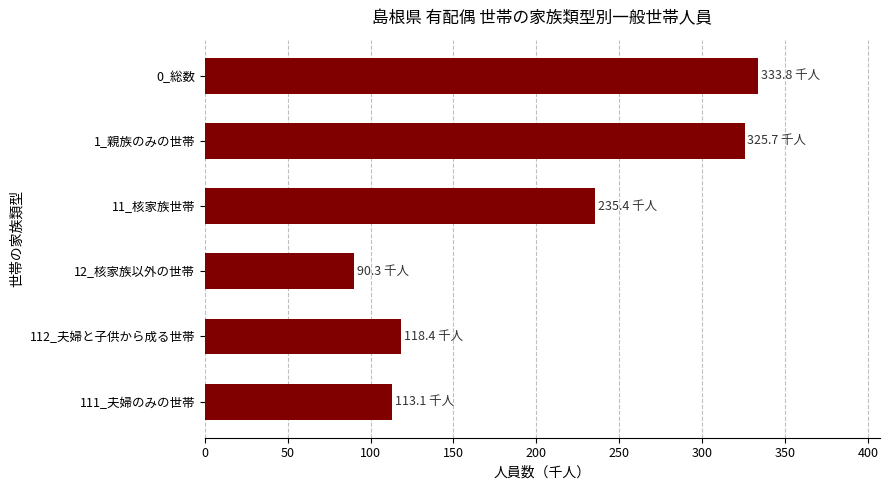

What is the greatest value displayed?

333.8